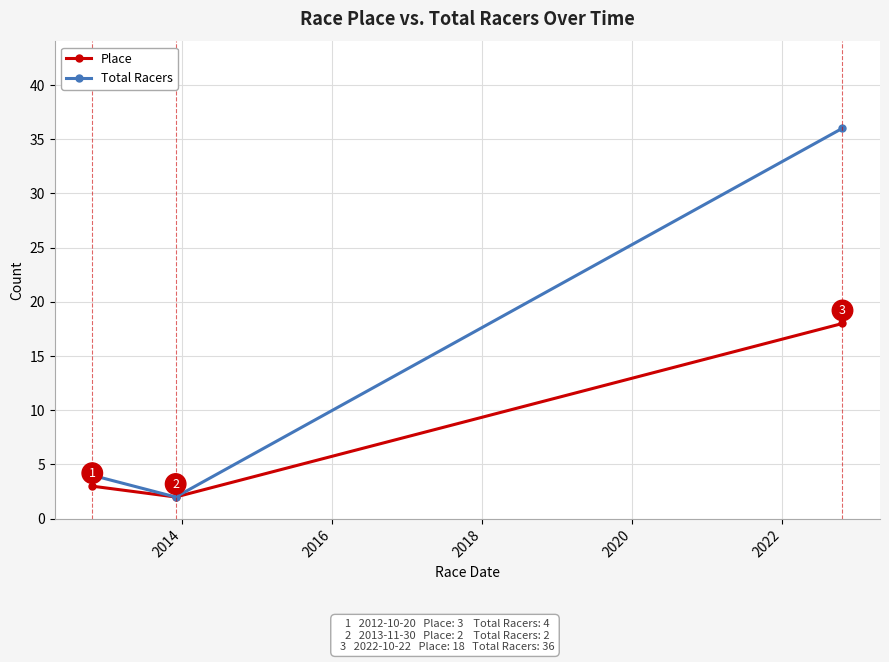

Reading left to right, transcribe all the data shown in this chart.

Place: 3	2	18
Total Racers: 4	2	36